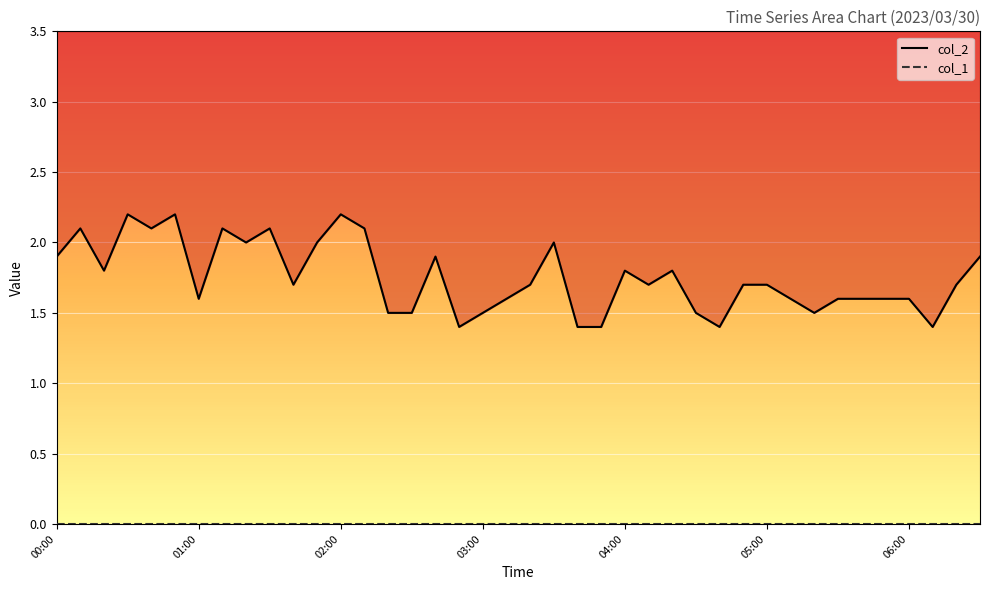

What is the average value of the col_2 series?

1.8